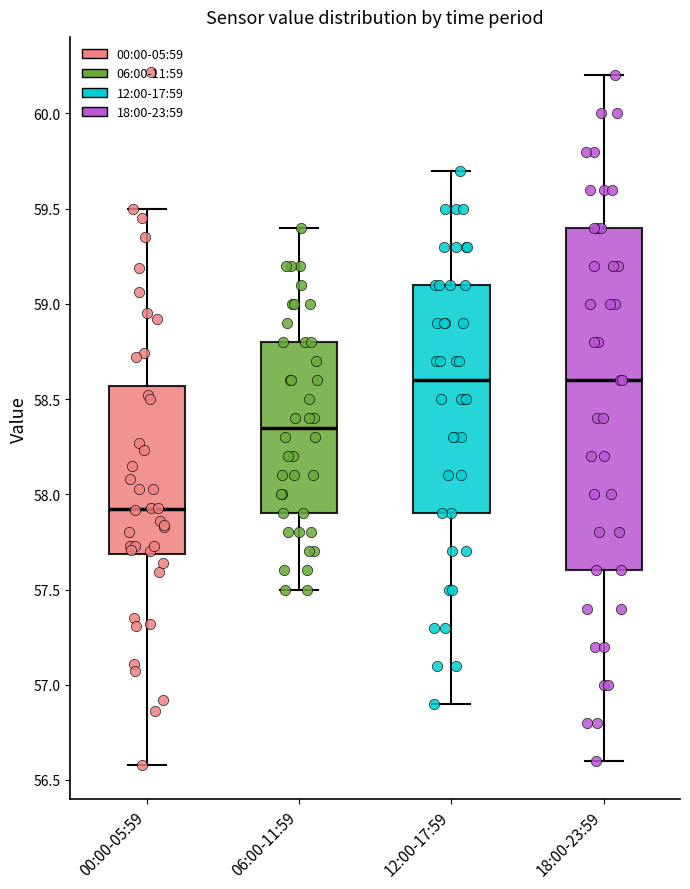

Reading left to right, transcribe this box plot: for each box, give where its median line is, the range the box spans, and where its two whiskers end, as read against the y-axis. The values are not printed on the chart, so give them approximately, as read against the axis.

00:00-05:59: median 57.95, box 57.70 to 58.55, whiskers 56.60 to 59.50
06:00-11:59: median 58.35, box 57.90 to 58.80, whiskers 57.50 to 59.40
12:00-17:59: median 58.60, box 57.90 to 59.10, whiskers 56.90 to 59.70
18:00-23:59: median 58.60, box 57.60 to 59.40, whiskers 56.60 to 60.20